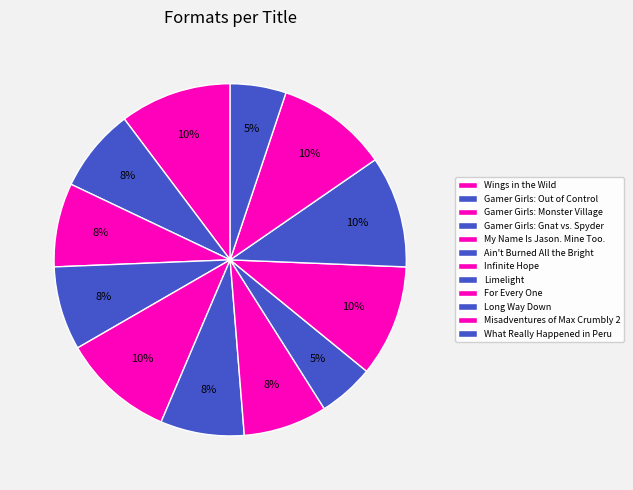

To the nearest percent, what is the average slice percentage?

8%